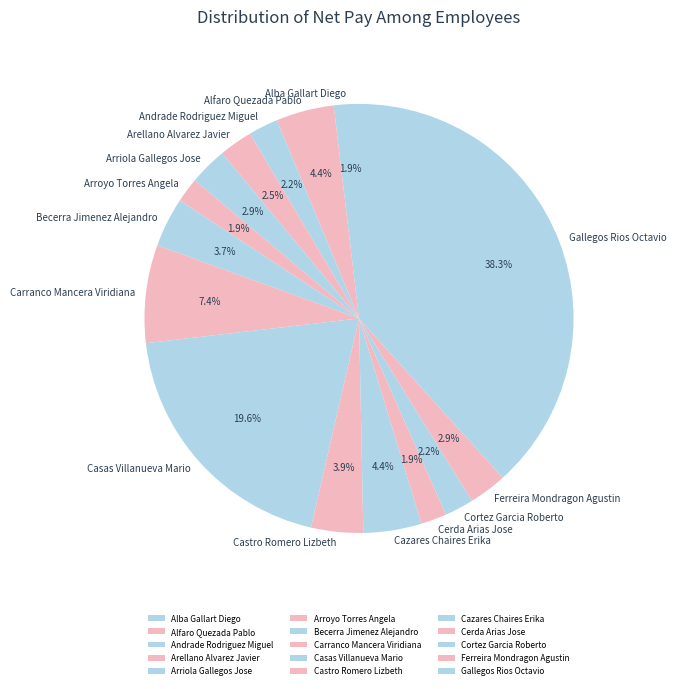

How much of the chart is everything except Cortez Garcia Roberto?

97.8%